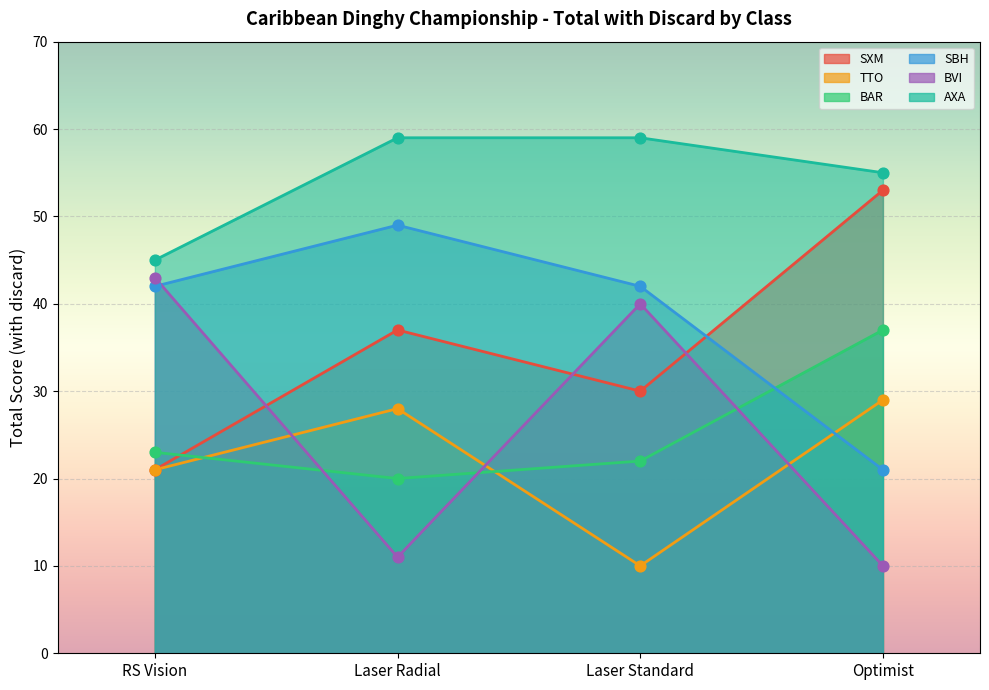

At how many categories does at least one series exceed 37?

4